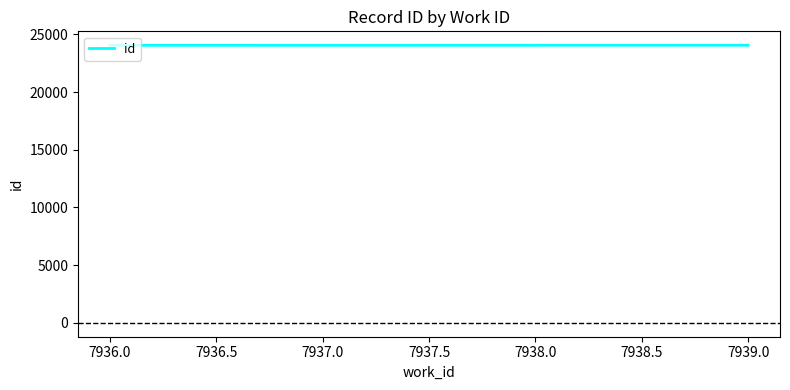

What is the difference between the values at 7938.0 and 7937.5?

1